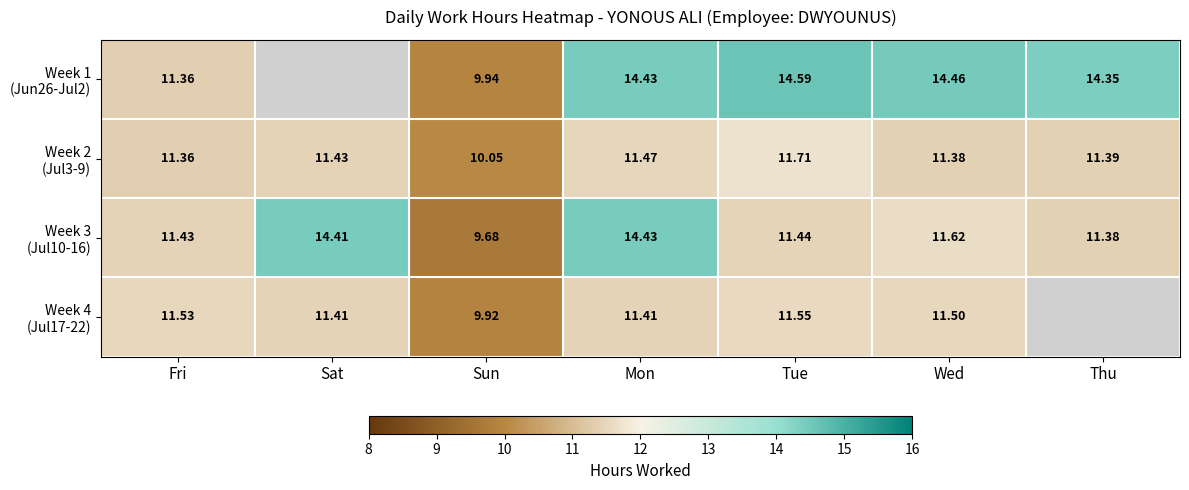

What is the difference between the maximum and minimum values in the Week 2 (Jul3-9) series?

1.7